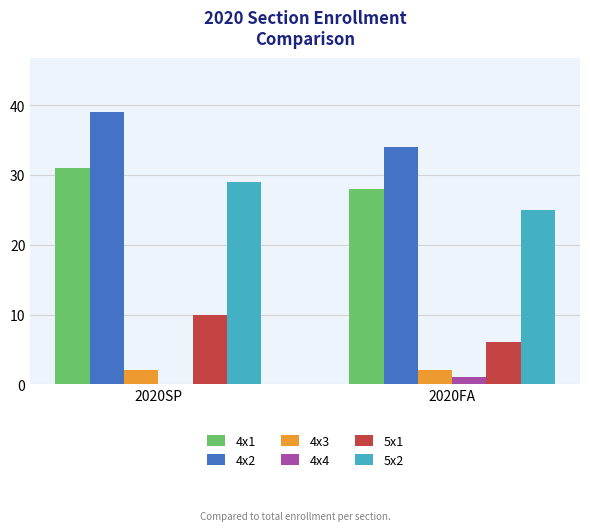

At which category does the chart reach its peak across all series?

2020SP